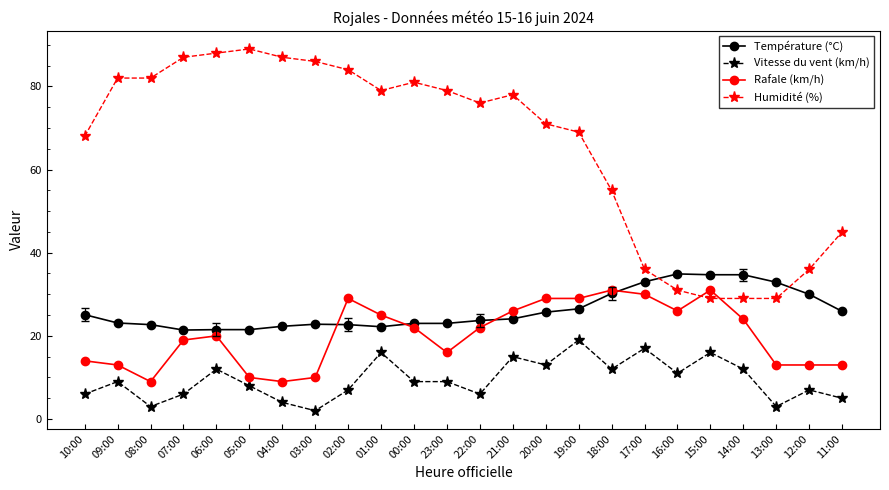

What value does the Température (°C) series have at 22:00?

23.7